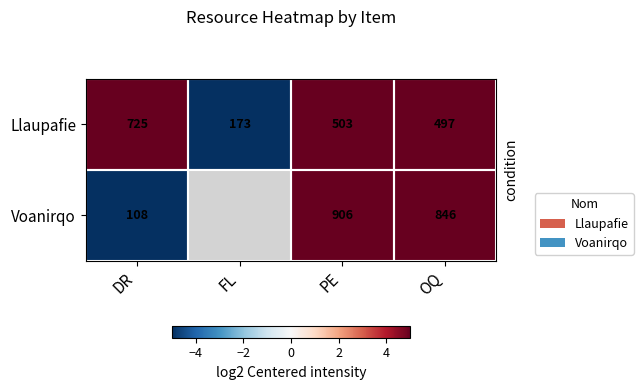

What is the difference between the highest and lowest values at PE?

403.0